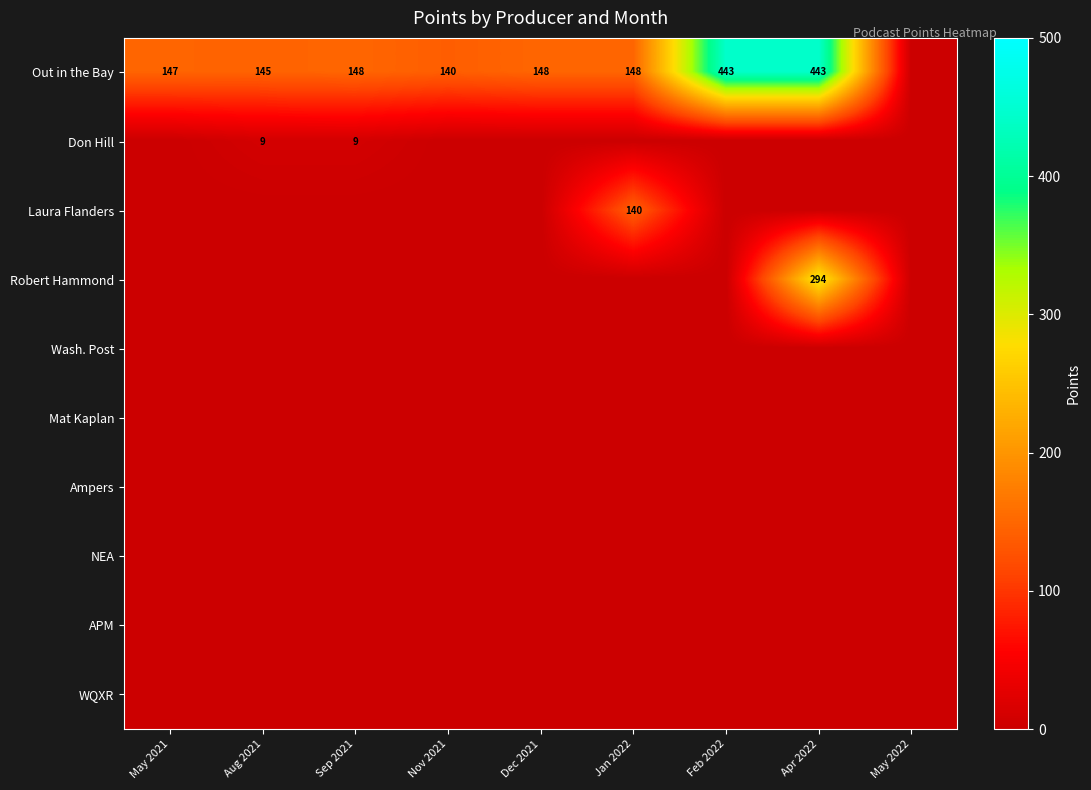

How many data points does each series have?

9